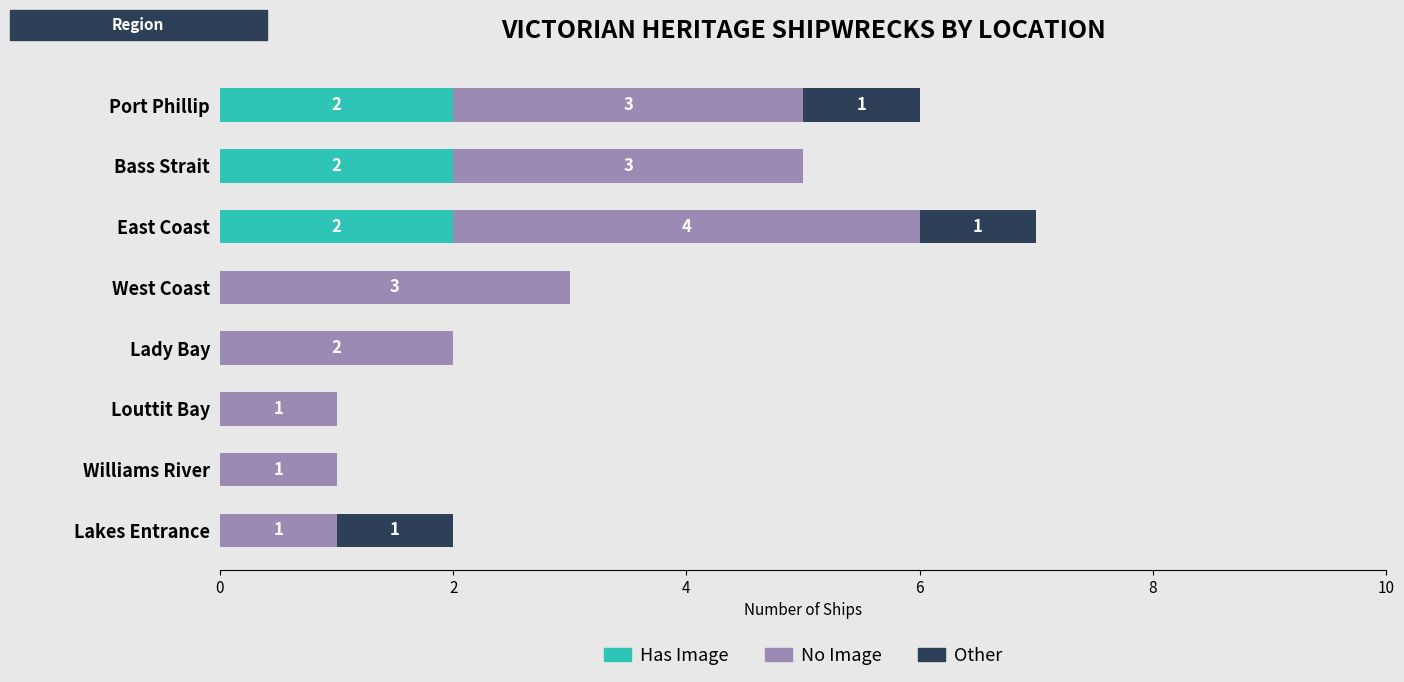

At which category is the sum across all series the highest?

East Coast